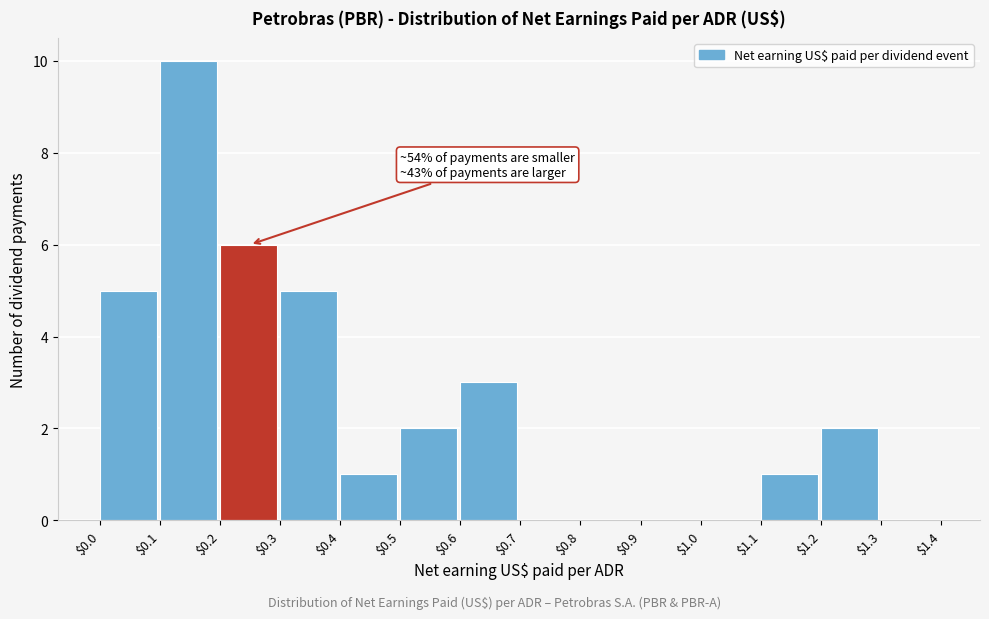

Over which range of the x-axis is the bar tallest?

$0.1 to $0.2